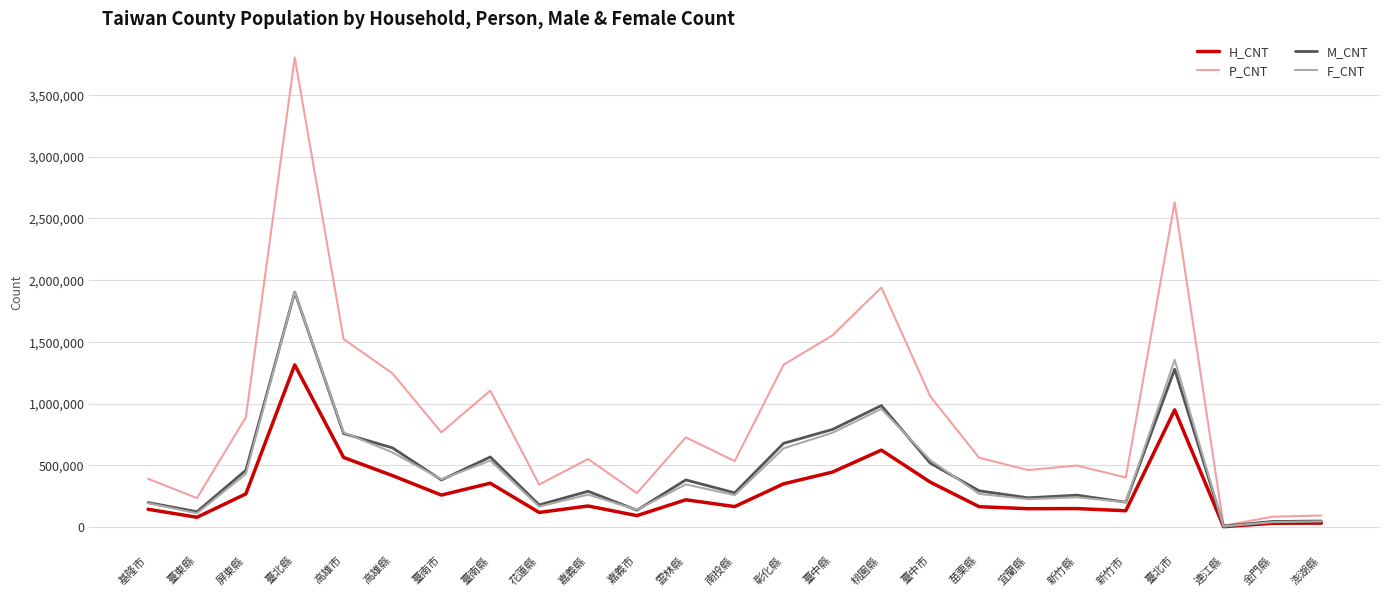

At which label does P_CNT reach its peak?

臺北縣